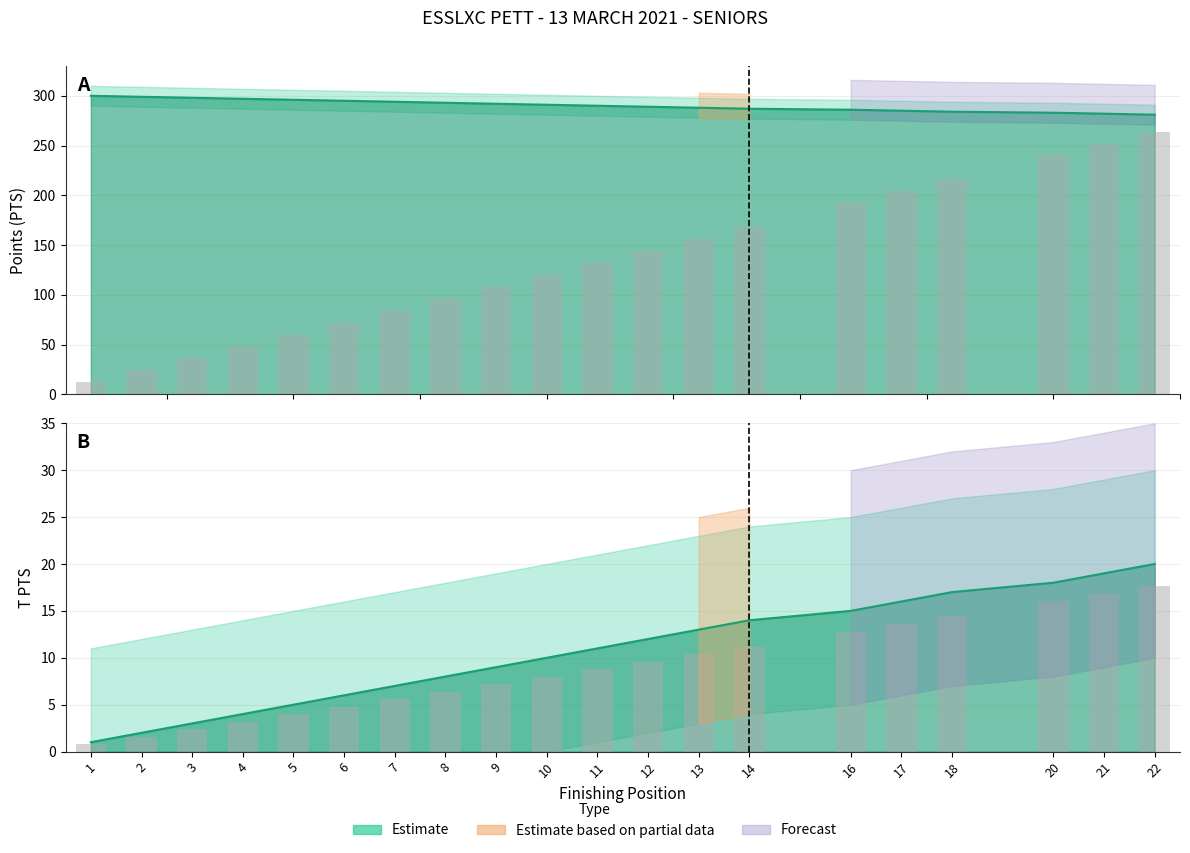

Is it true that PTS equals 3 at 5?

False